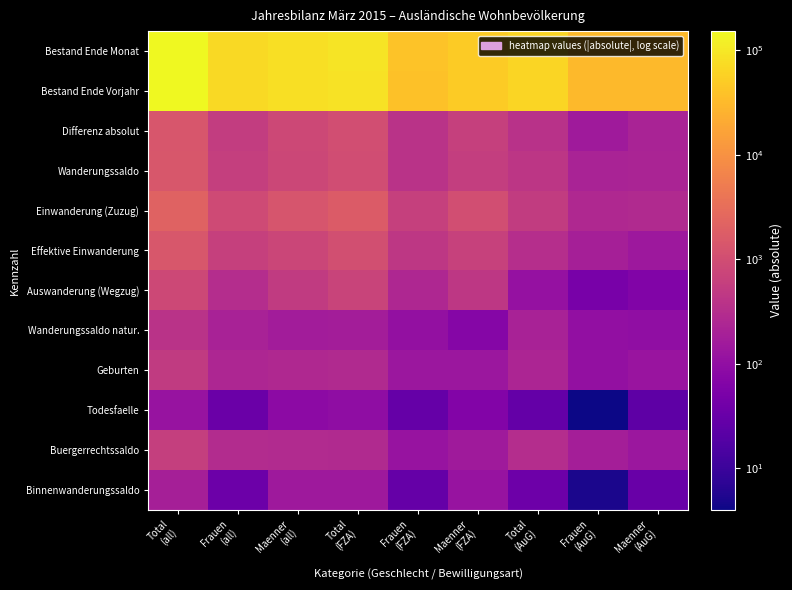

Between Maenner
(FZA) and Frauen
(FZA), which is larger?

Maenner
(FZA)